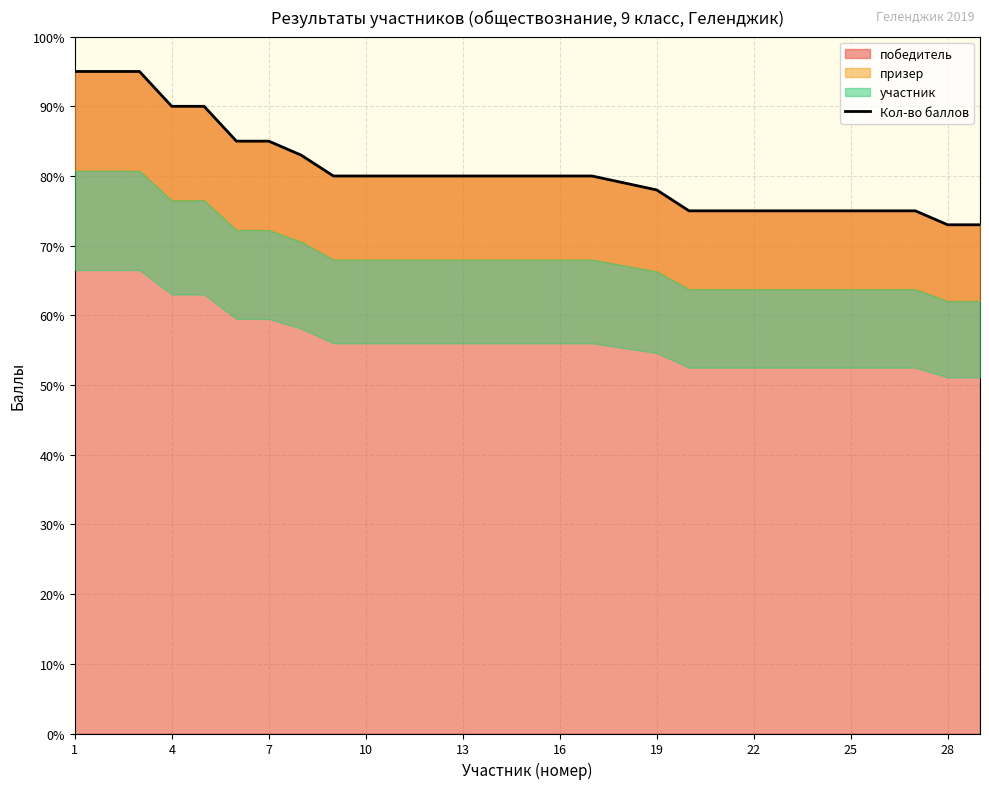

What is the minimum value shown in the chart?

73